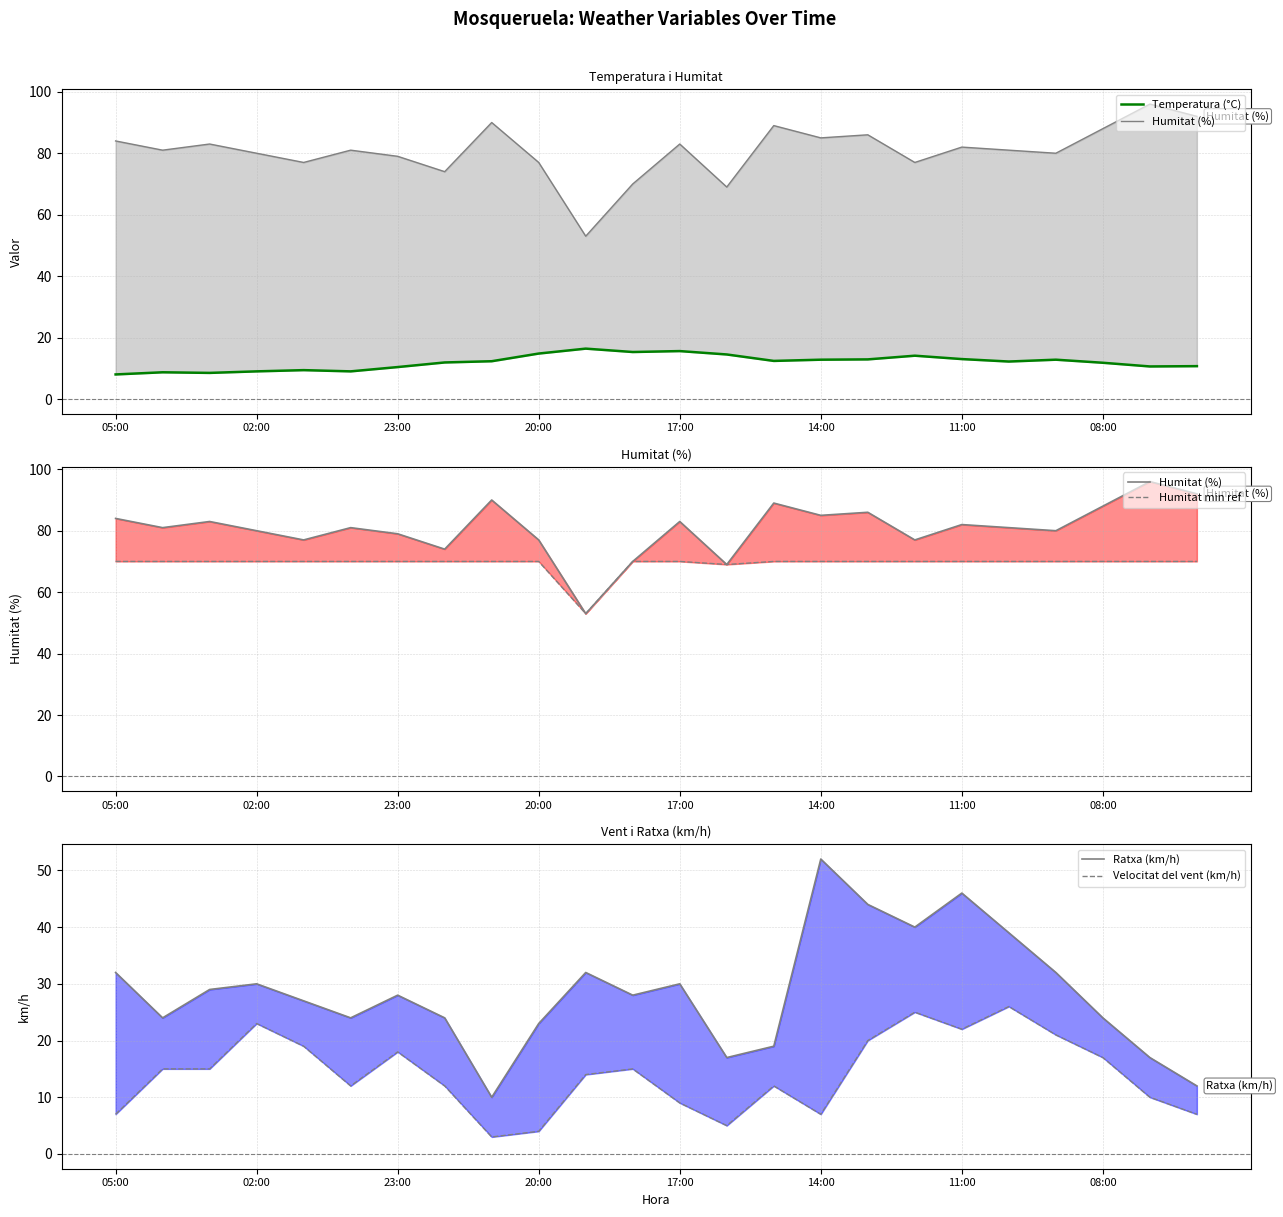

In Temperatura (°C), how many points are higher than both neighbors (excluding endpoints)?

6